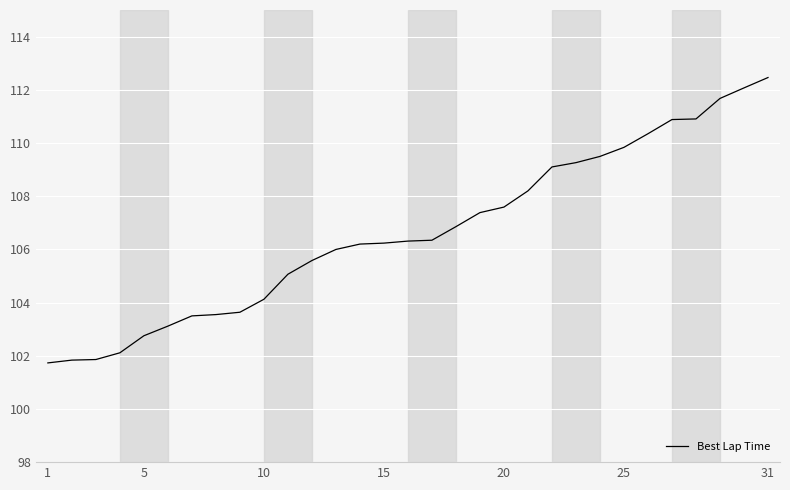

What is the maximum value shown in the chart?

112.5